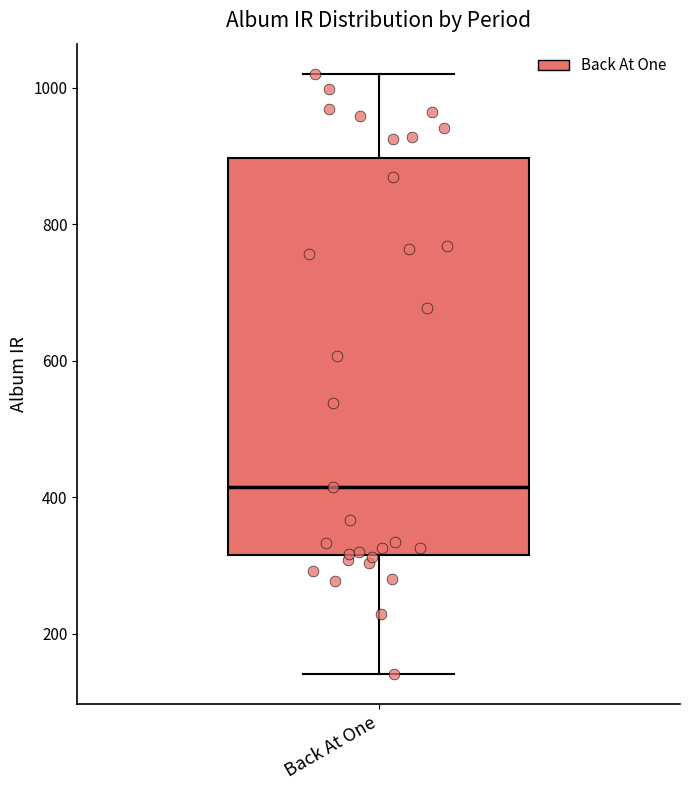

Where is the lower edge of the box for Back At One on the y-axis? The values are not printed on the chart, so give them approximately, as read against the axis.

320